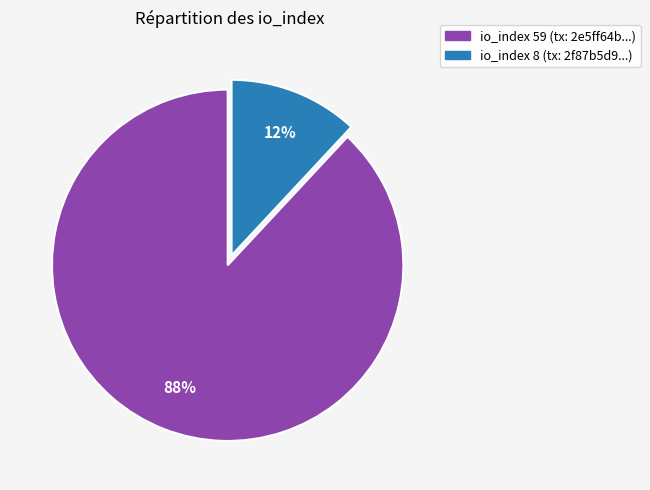

To the nearest percent, what is the average slice percentage?

50%